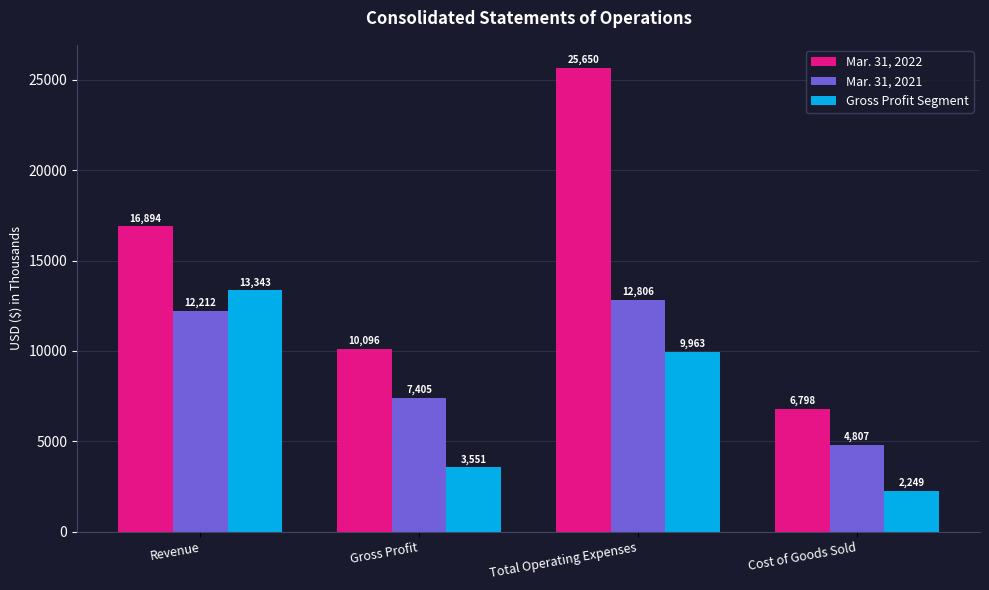

Rank the series by their maximum value, from lowest to highest.

Mar. 31, 2021, Gross Profit Segment, Mar. 31, 2022